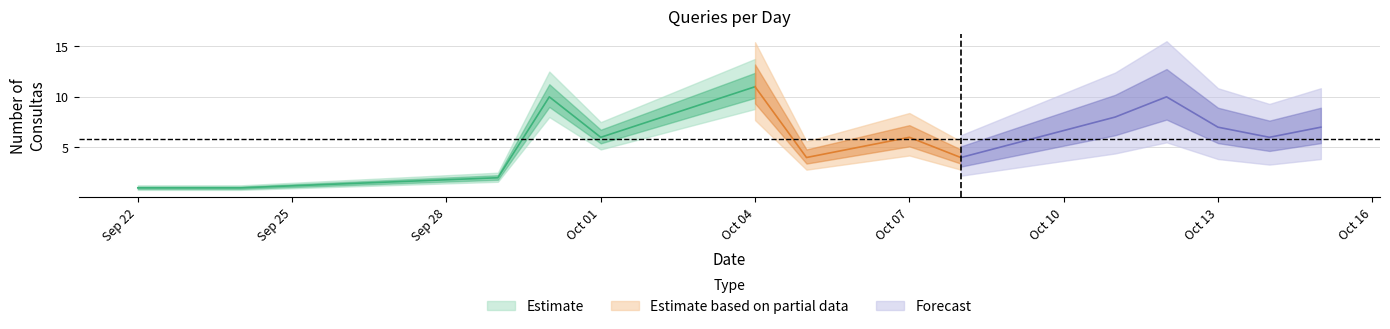

Reading right to left, list all the values displayed in this chart.

7	6	7	10	8	4	6	5	4	11	6	10	2	1	1